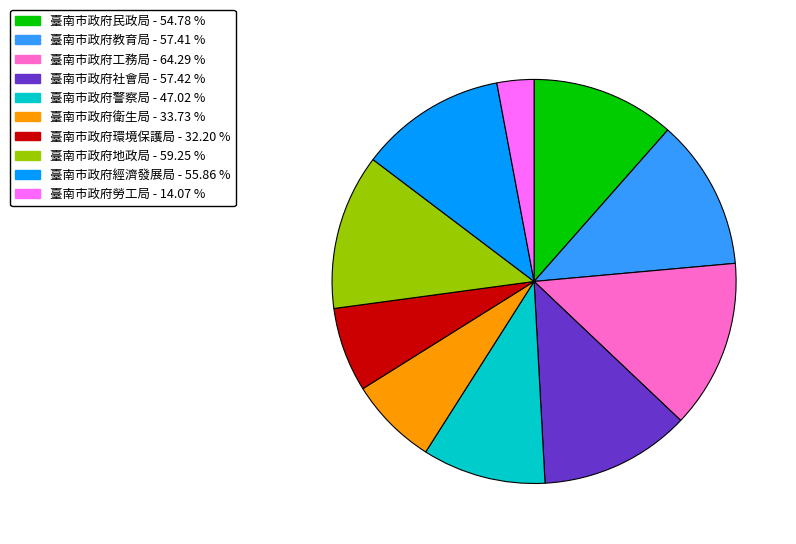

Is the sum of 臺南市政府環境保護局 and 臺南市政府衛生局 greater than half?

No